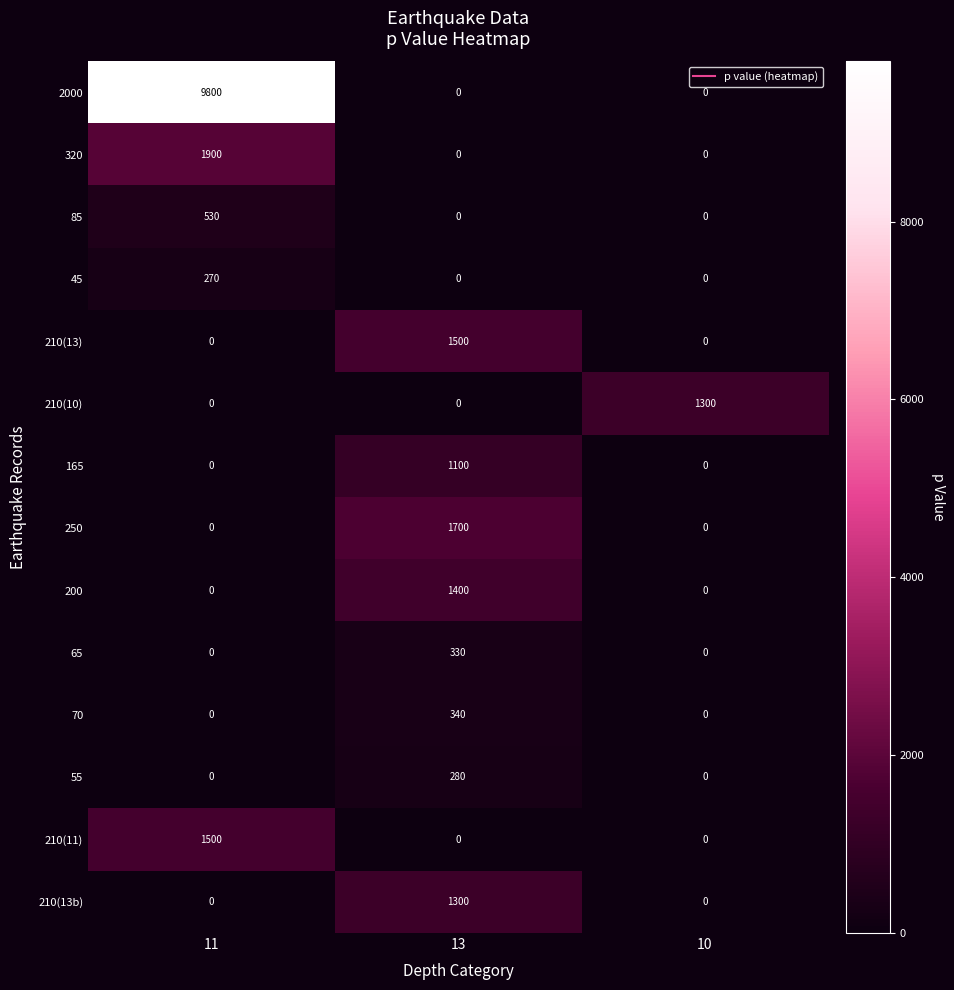

What is the total value across all series at 11?

14000